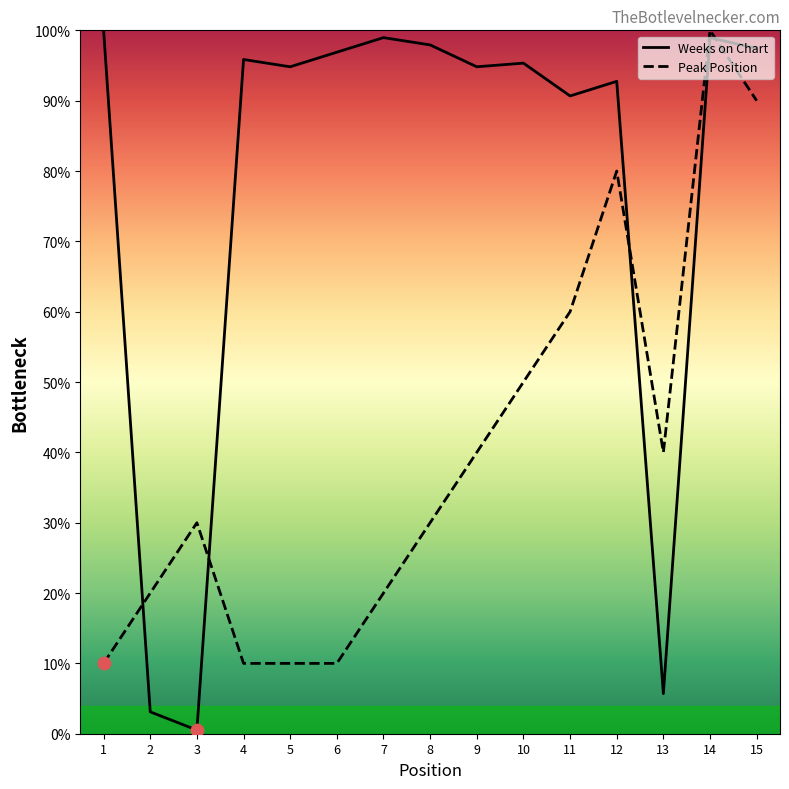

Is the value of Peak Position at 15 greater than the value of Weeks on Chart at 15?

No